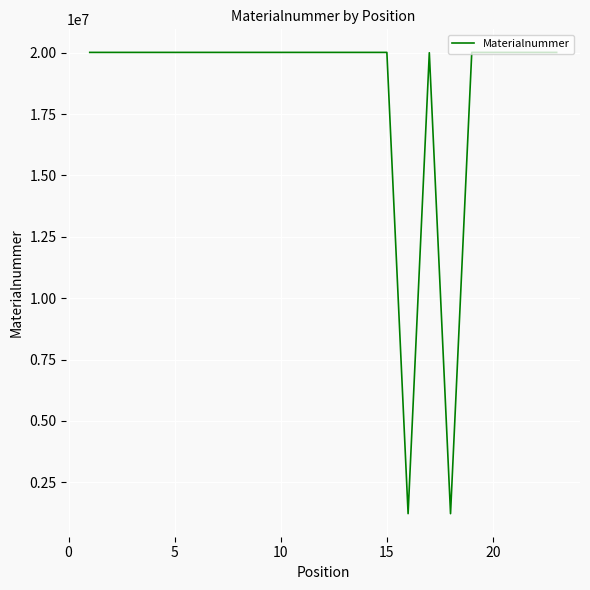

What is the maximum value shown in the chart?

20015033